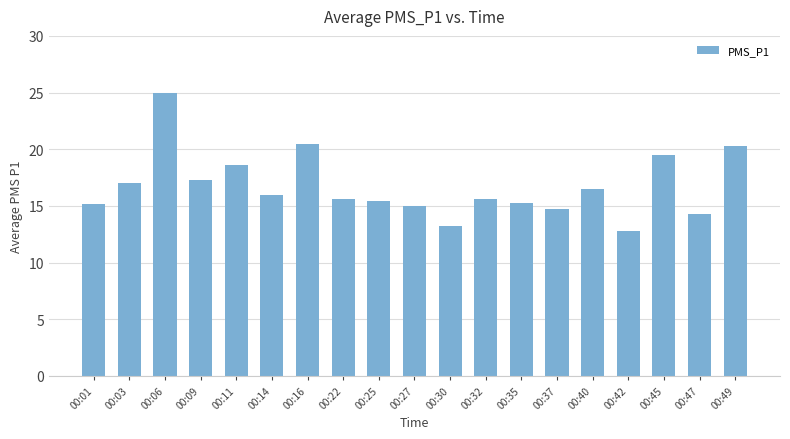

Between 00:16 and 00:25, which is larger?

00:16